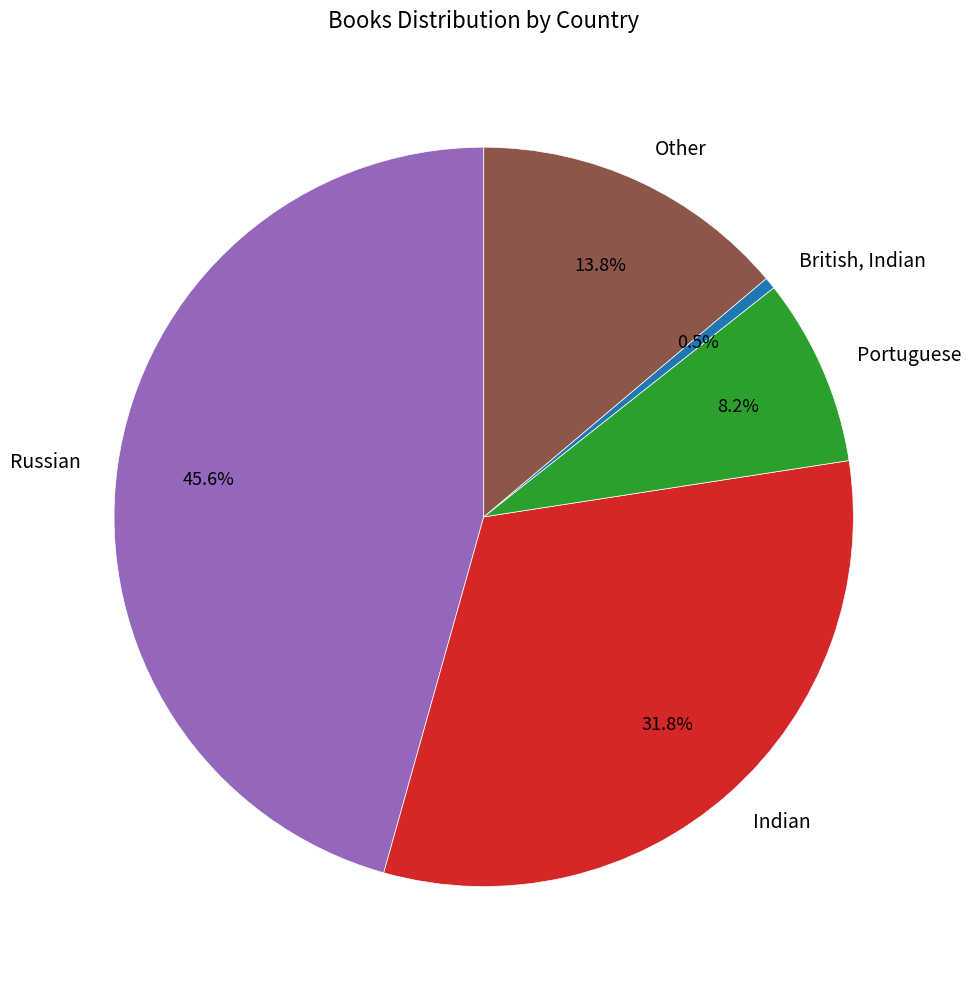

Is Other the majority of the pie?

No